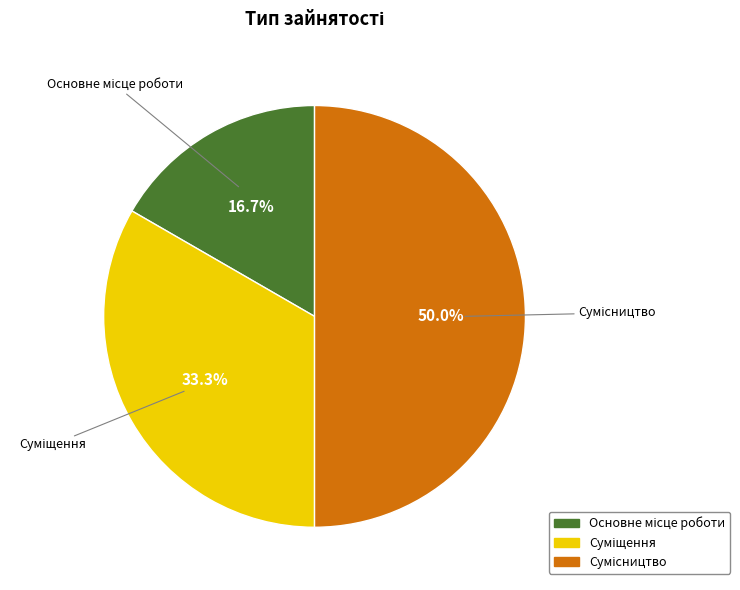

Which has a higher value, Суміщення or Сумісництво?

Сумісництво